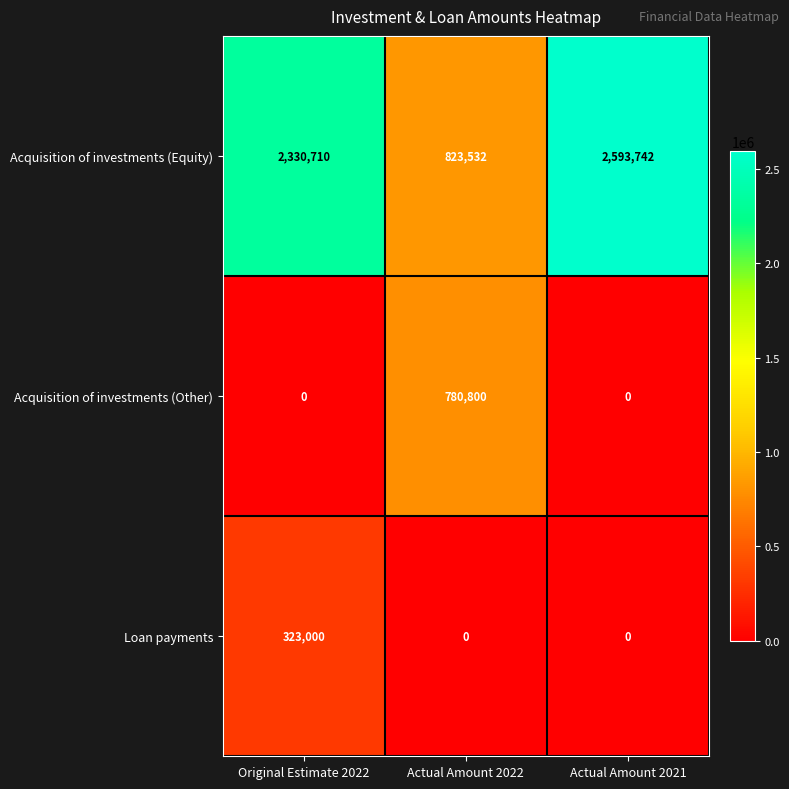

Reading left to right, list all the values displayed in this chart.

Acquisition of investments (Equity): 2330710	823532	2593742
Acquisition of investments (Other): 0	780800	0
Loan payments: 323000	0	0